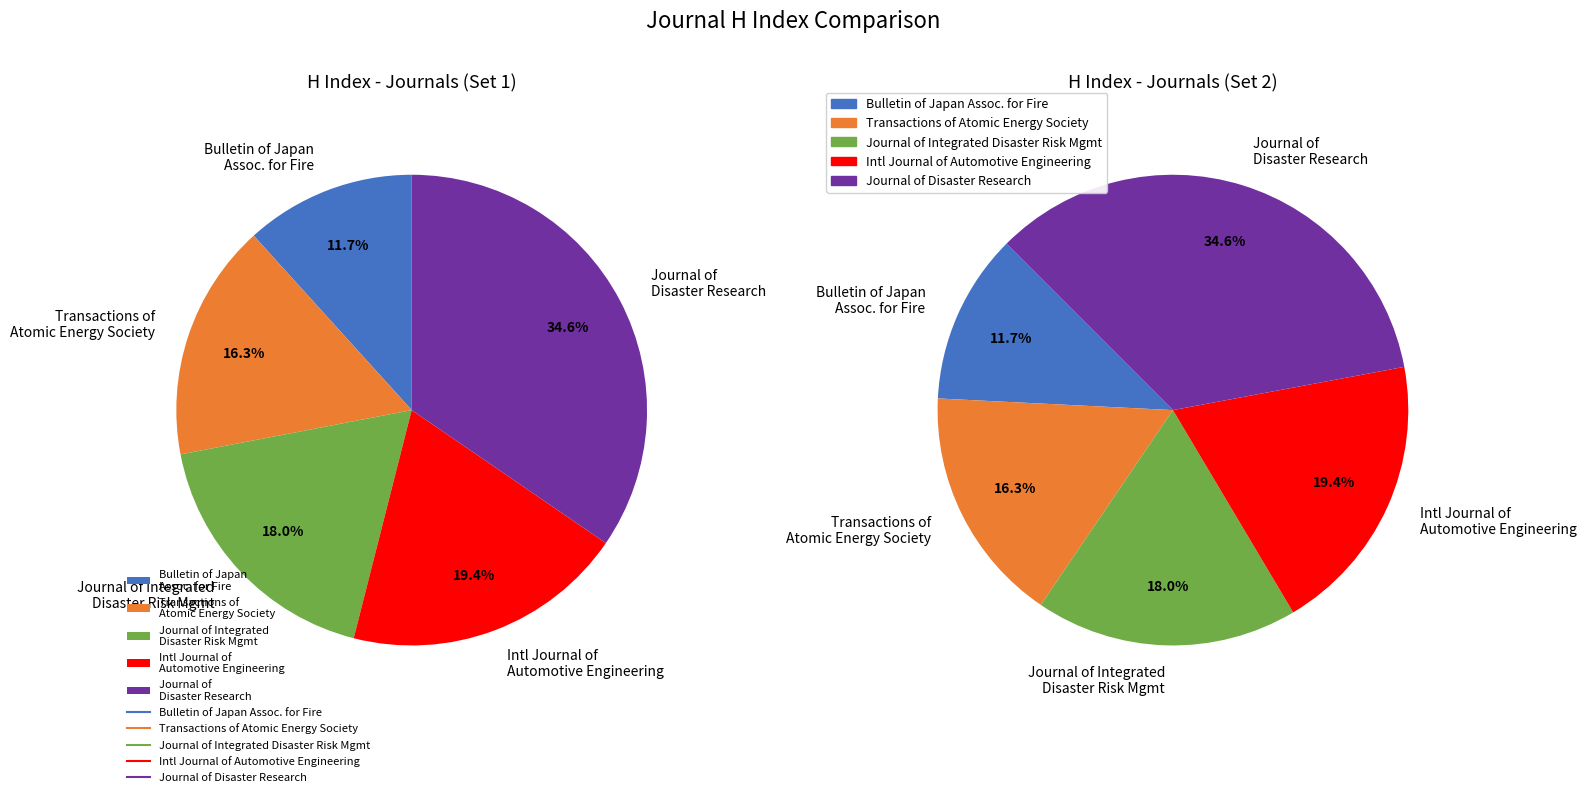

What is the smallest slice in the pie chart?

Bulletin of Japan Association for Fire